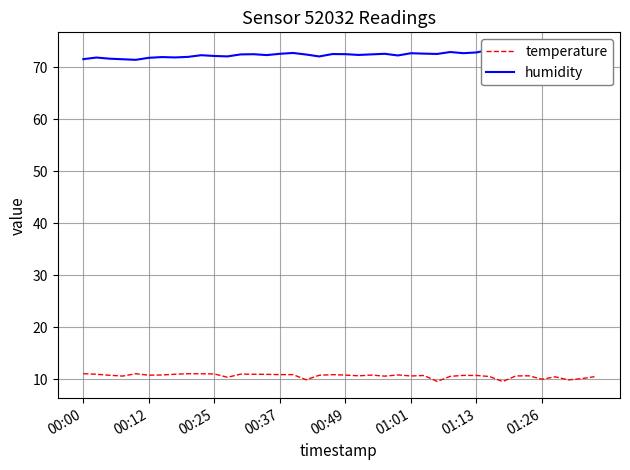

Reading right to left, transcribe all the data shown in this chart.

temperature: 10.5	10.1	9.9	10.5	10.0	10.7	10.6	9.6	10.5	10.7	10.7	10.6	9.6	10.7	10.6	10.8	10.6	10.8	10.7	10.8	10.9	10.8	9.9	10.9	10.9	10.9	10.9	11.0	10.4	11.0	11.0	11.1	10.9	10.8	10.8	11.1	10.6	10.8	10.9	11.1
humidity: 73.5	73.3	73.5	73.2	73.3	73.3	73.3	73.3	73.4	72.8	72.7	72.9	72.6	72.6	72.7	72.3	72.6	72.5	72.4	72.5	72.5	72.1	72.5	72.8	72.6	72.3	72.5	72.5	72.1	72.2	72.3	72.0	71.9	72.0	71.8	71.4	71.5	71.7	71.9	71.6